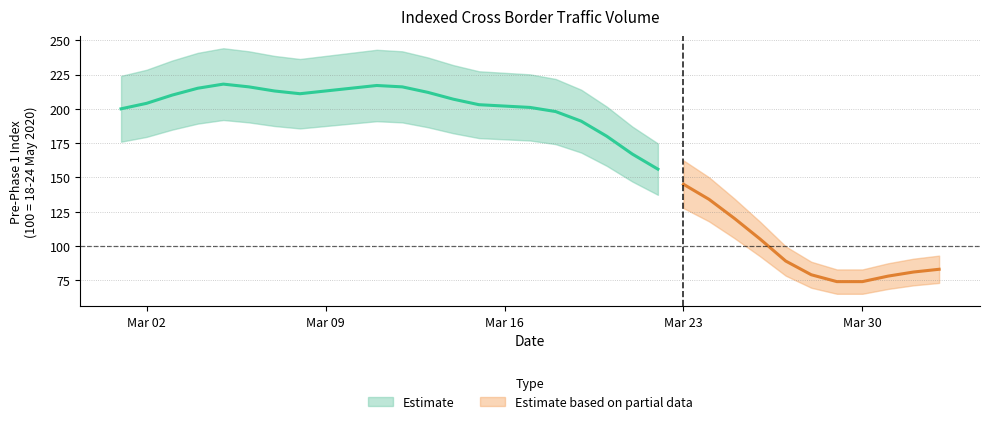

At which label does the data first exceed 180?

2020-03-02